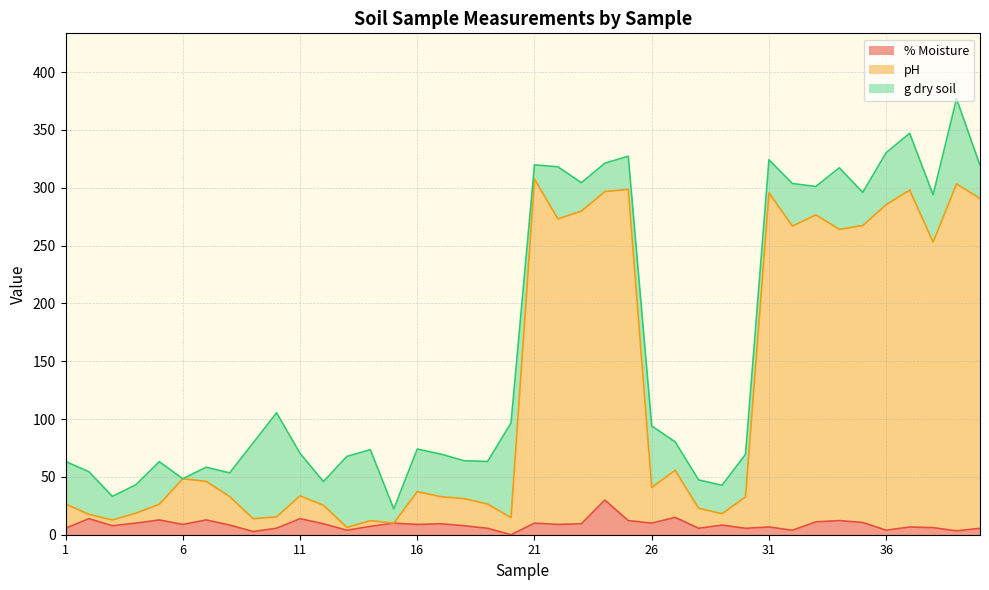

How many data points in pH are less than 37?

20